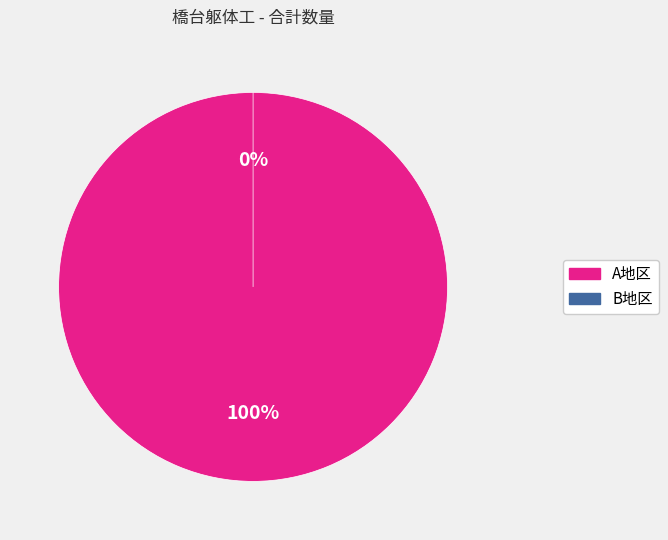

Is it true that B地区 is 1% of the pie?

False